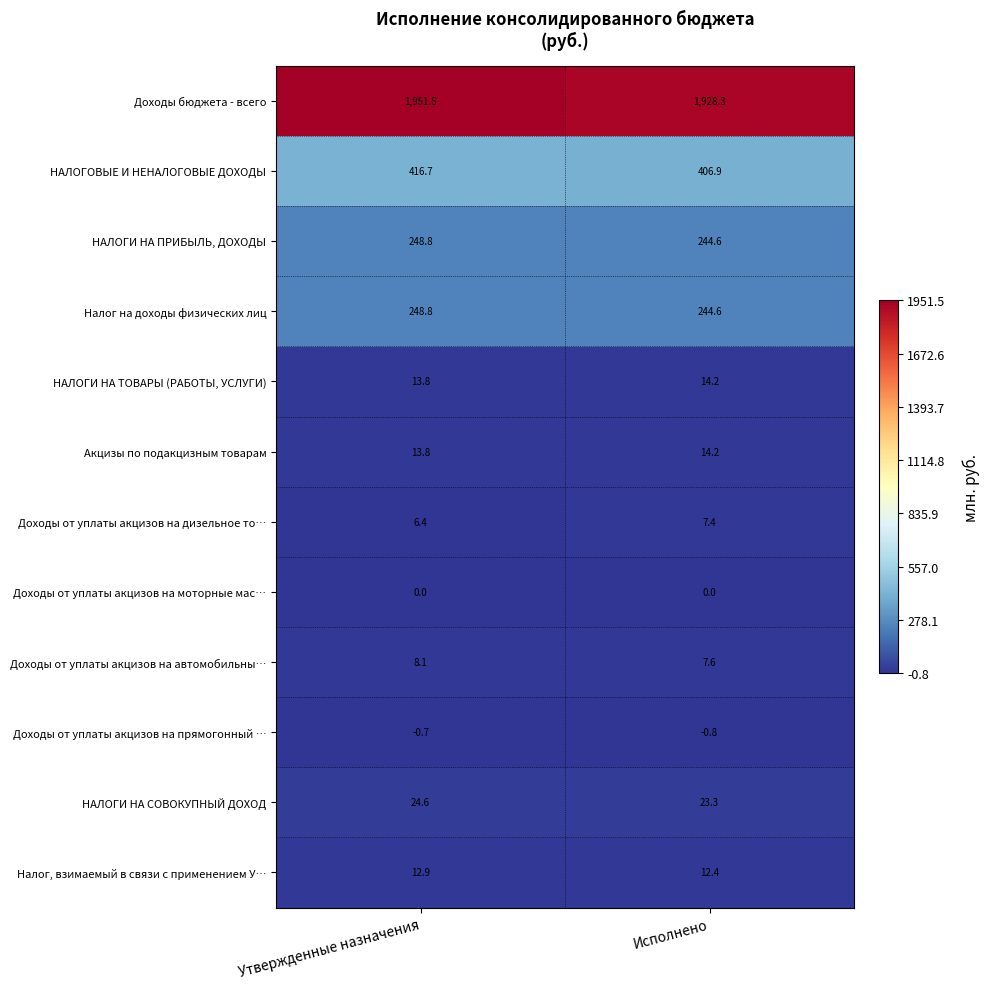

At which label does НАЛОГИ НА ТОВАРЫ (РАБОТЫ, УСЛУГИ) first exceed 14?

Исполнено